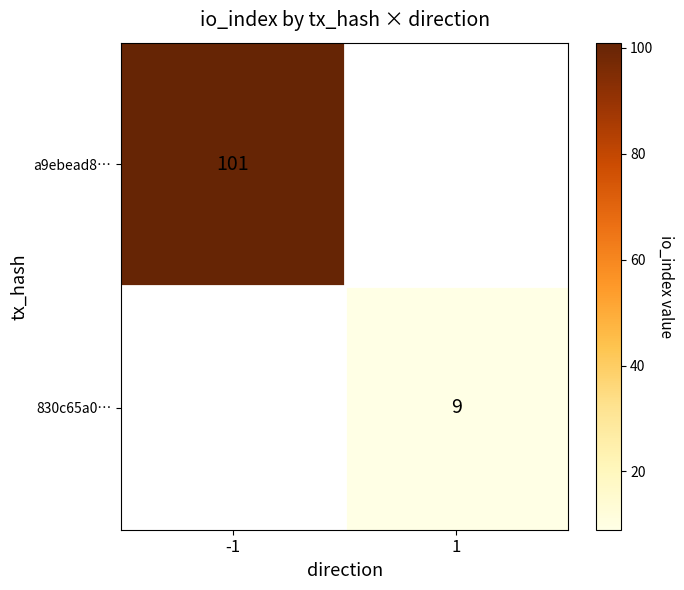

True or false: a9ebead8… has a value of 53 at -1.

False